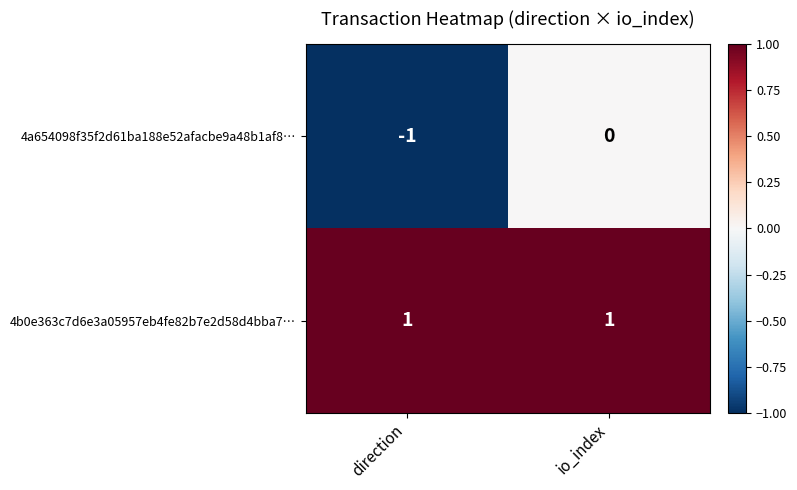

Which series has the widest spread of values?

4a654098f35f2d61ba188e52afacbe9a48b1af8…